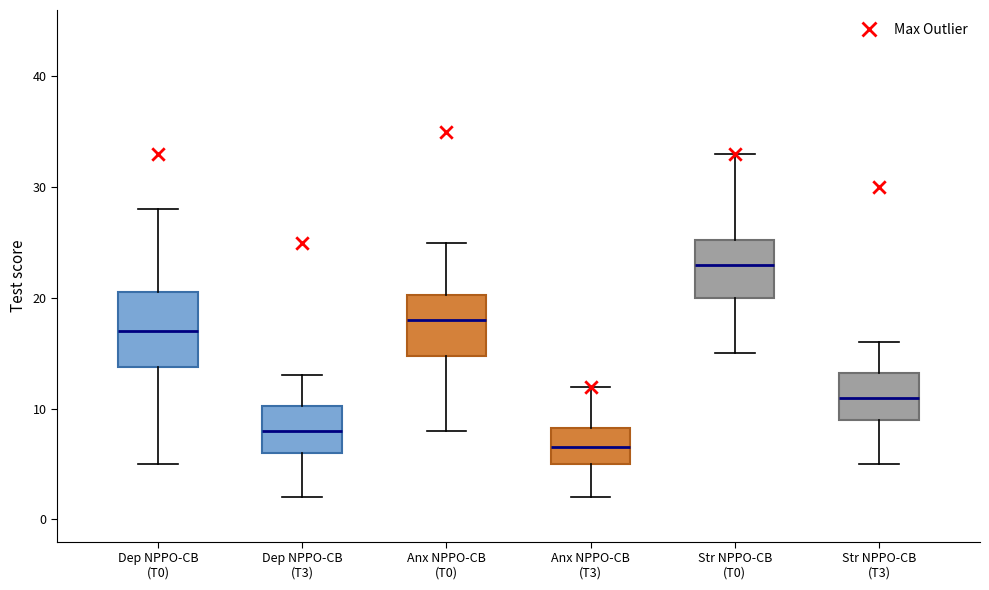

Which box is the tallest, from its lower edge to its upper edge?

Dep NPPO-CB (T0)